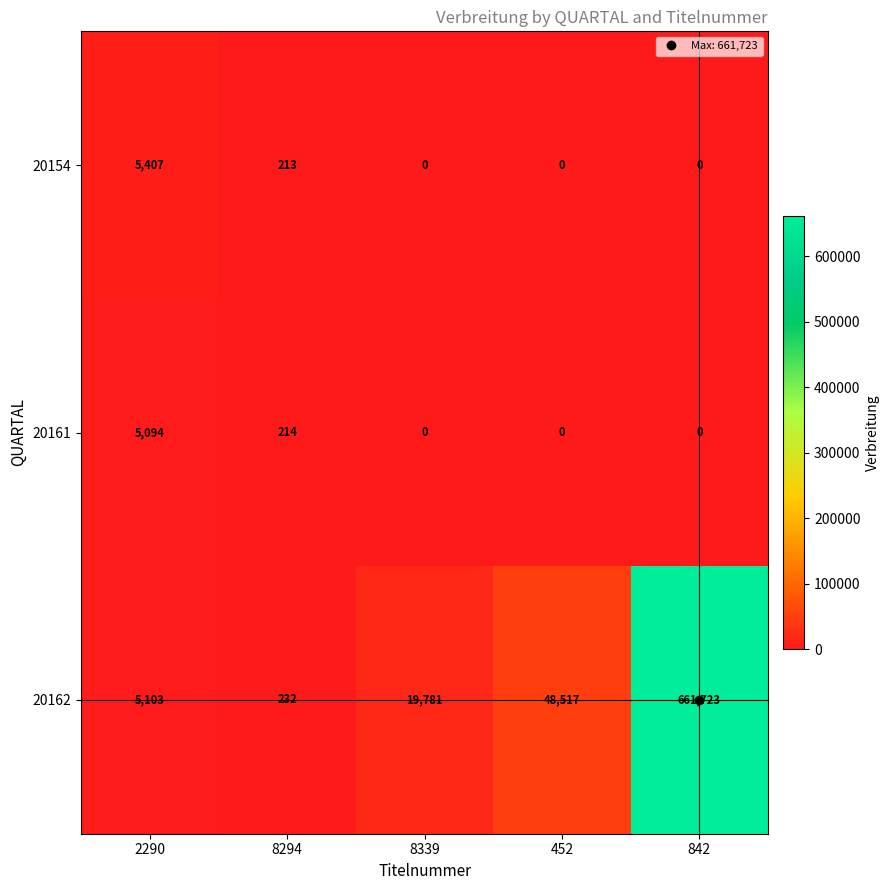

What is the average value of the 20161 series?

1062